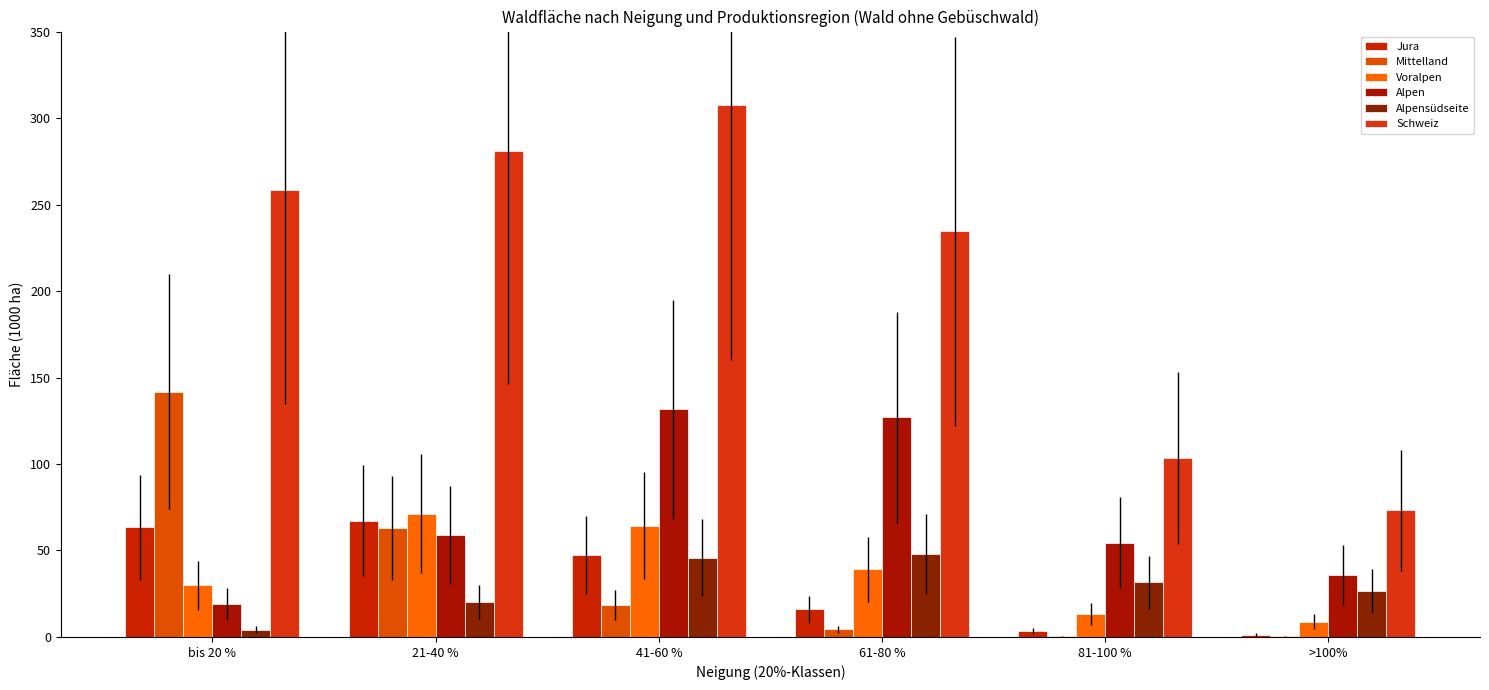

Are the bars grouped side by side (vs. stacked)?

Yes